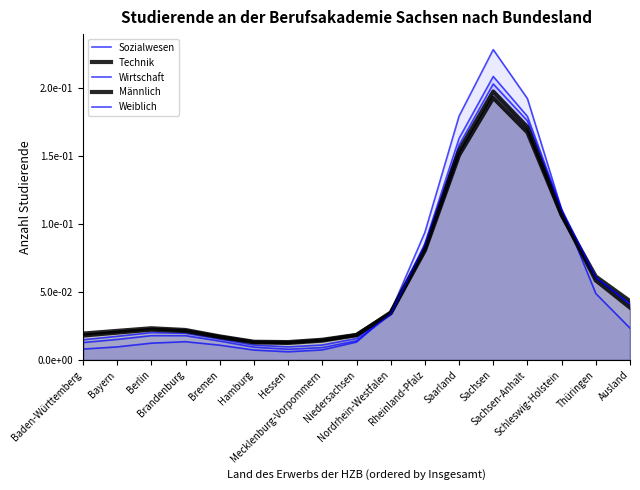

What is the average value of the Weiblich series?

0.1